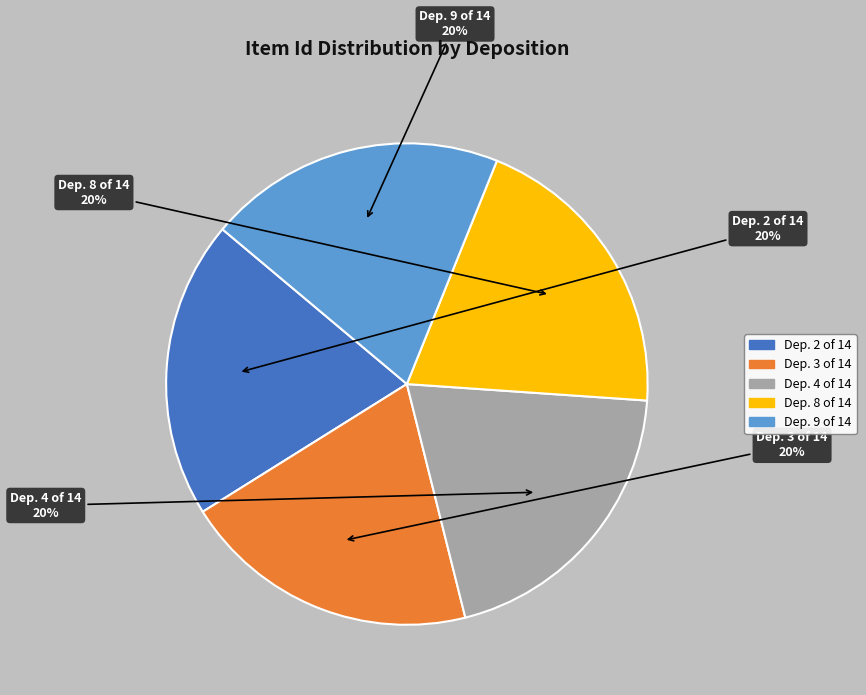

Is there any slice that represents more than half of the pie?

No